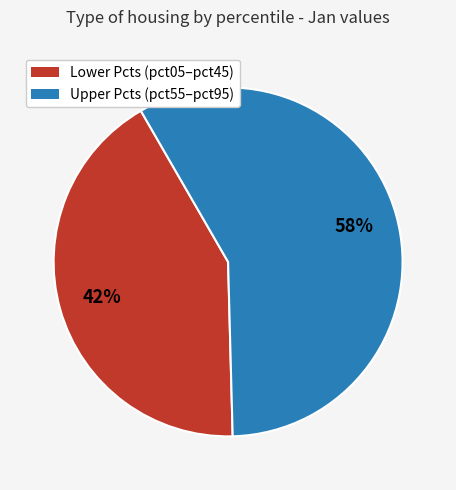

Is there a majority slice in this chart?

Yes